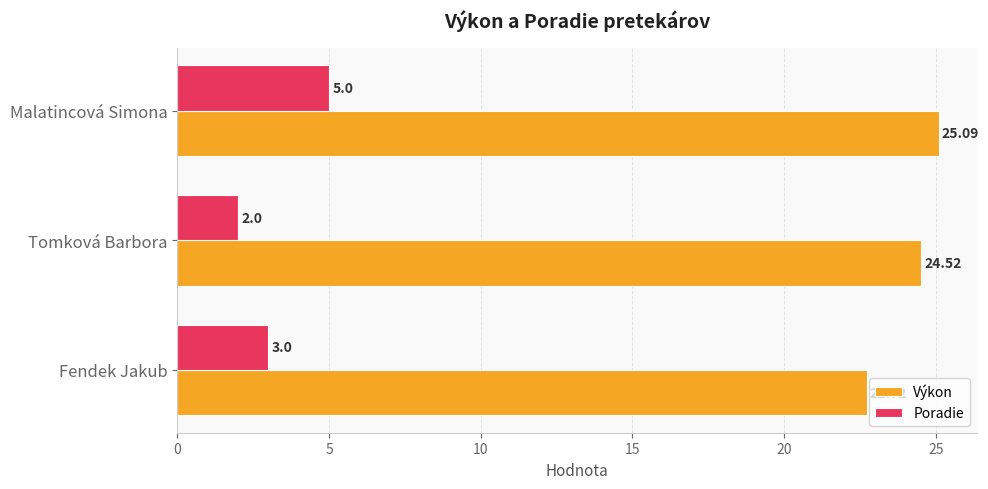

What is the difference between the highest and lowest values at Fendek Jakub?

19.7